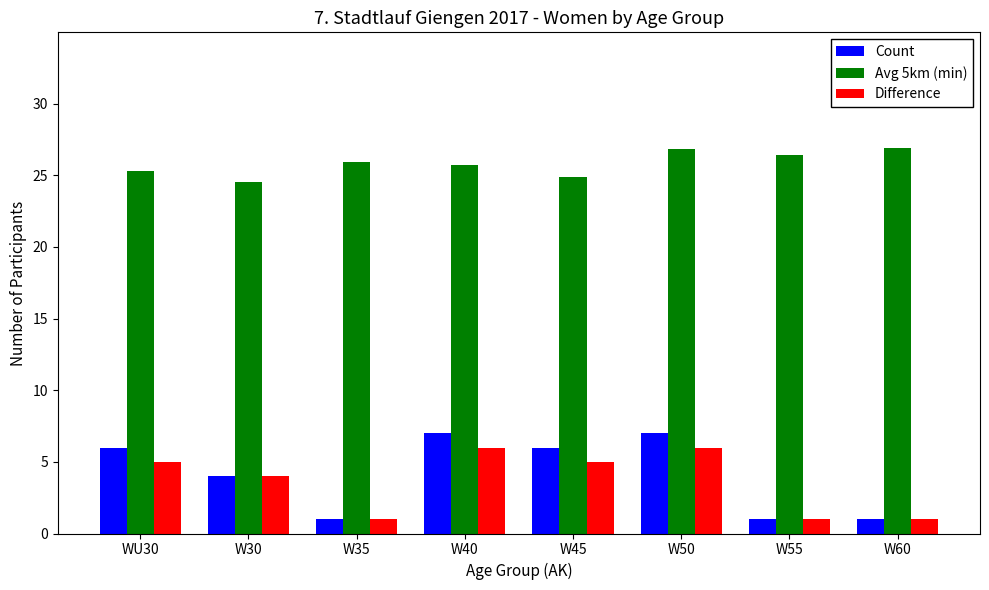

What is the sum of all Difference values?

29.0